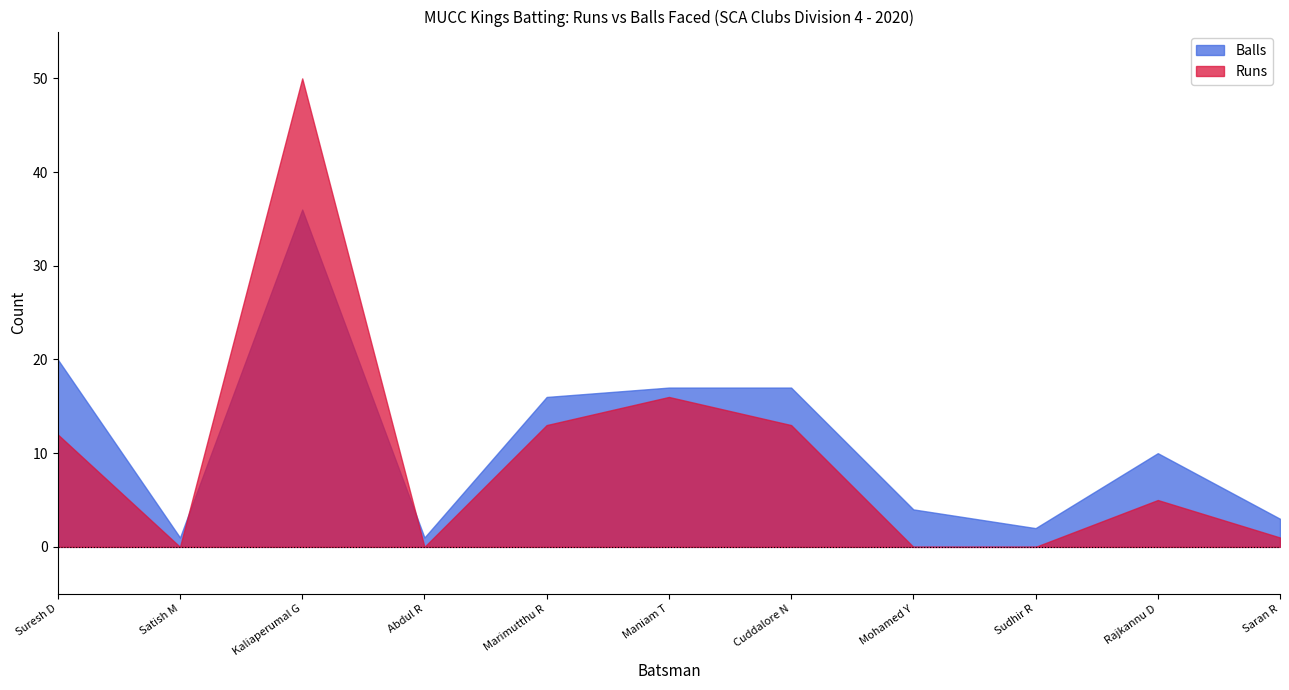

What position from the right is Maniam T?

6